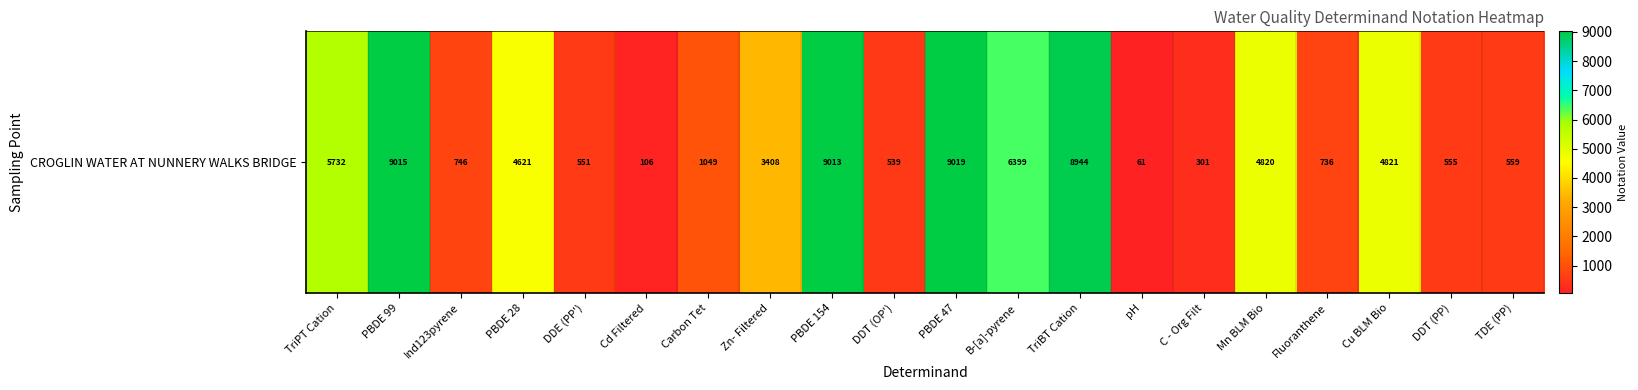

What is the sum of the values at Carbon Tet and Cd Filtered?

1155